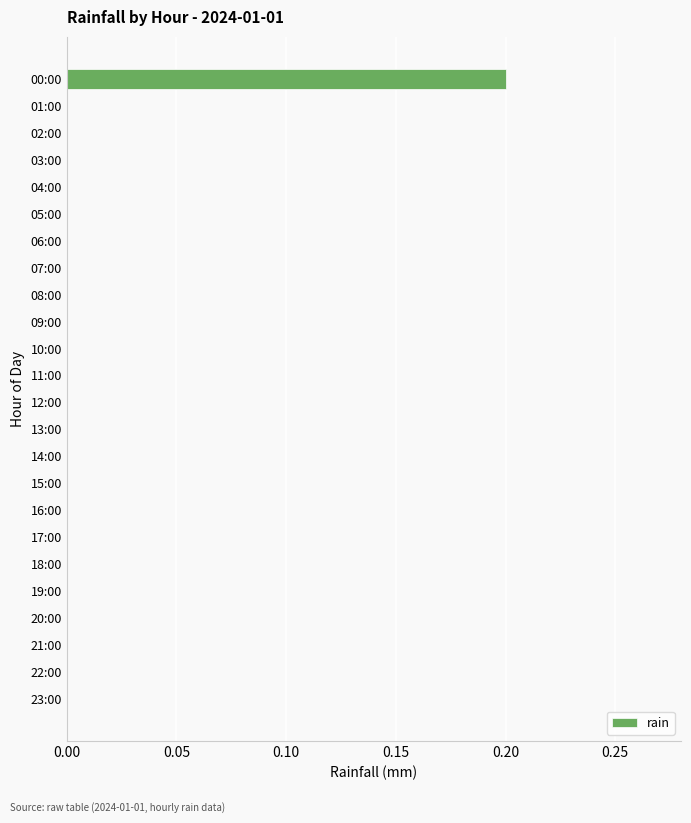

The value at 16:00 is 0.0. True or false?

True